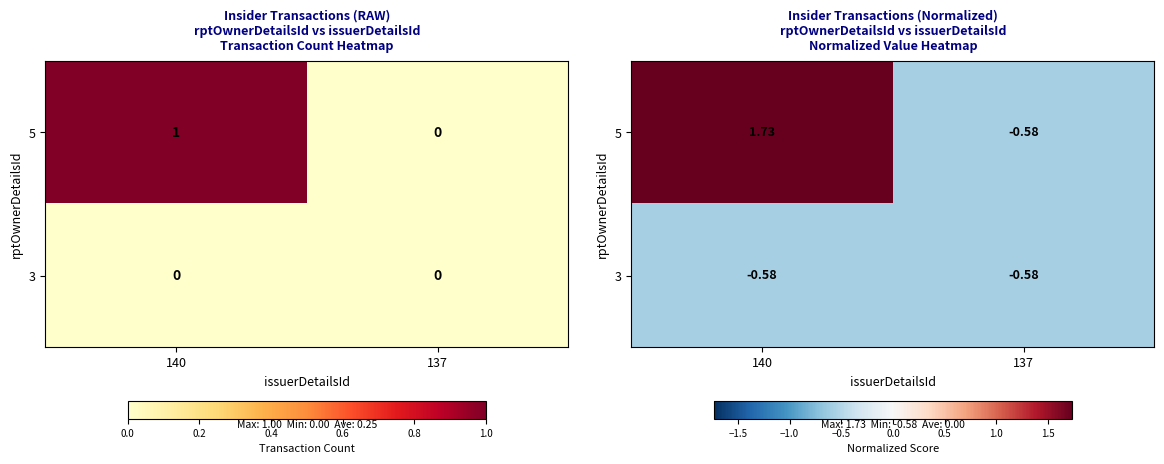

At which label is 5 closest to 0?

137